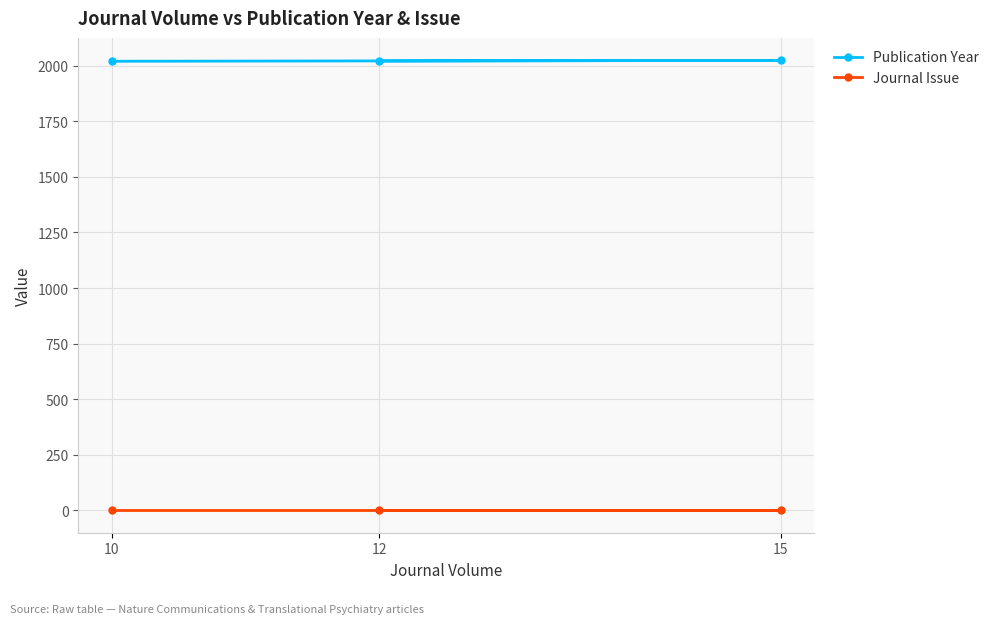

What is the lowest value of the Publication Year series?

2020